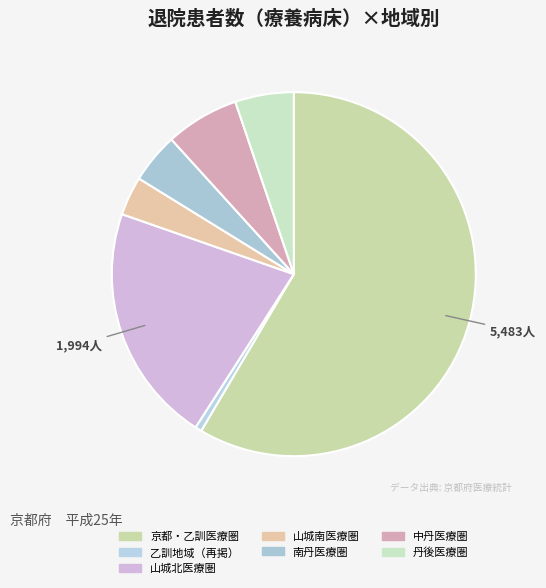

Which category has the smallest portion of the pie?

乙訓地域（再掲）